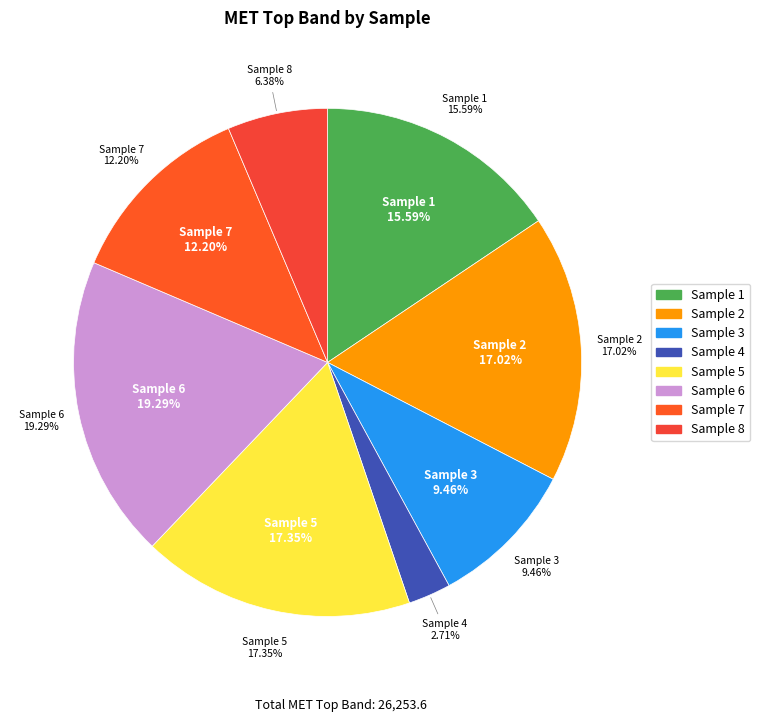

What is the change in value from Sample 2 to Sample 7?

-1264.8